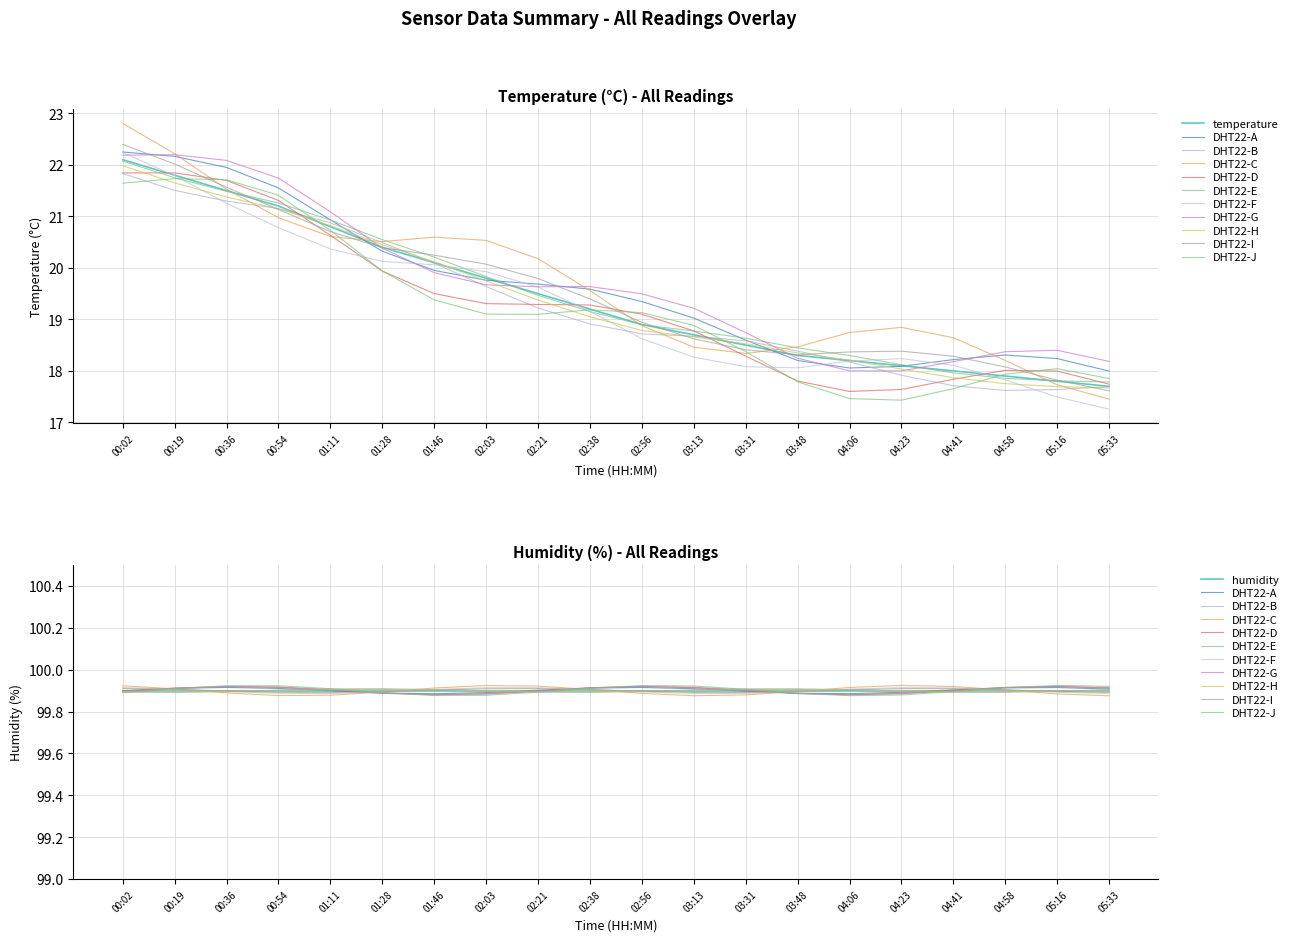

The value at 02:38 is 28.7. True or false?

False